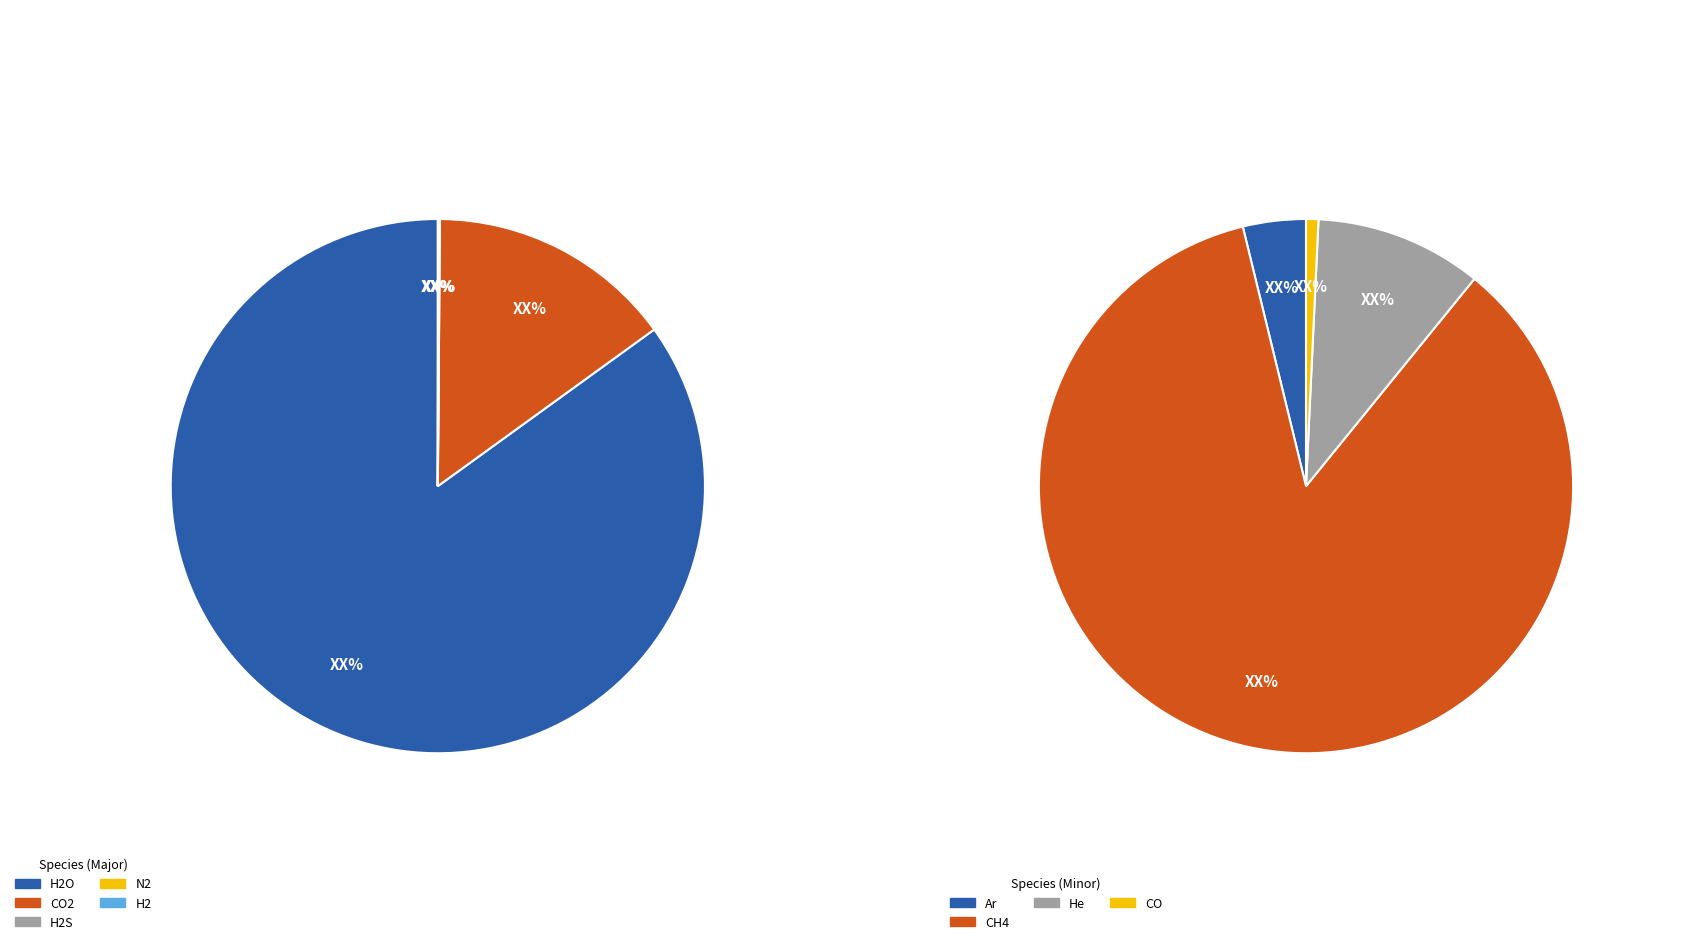

What is the largest slice in the pie chart?

H2O